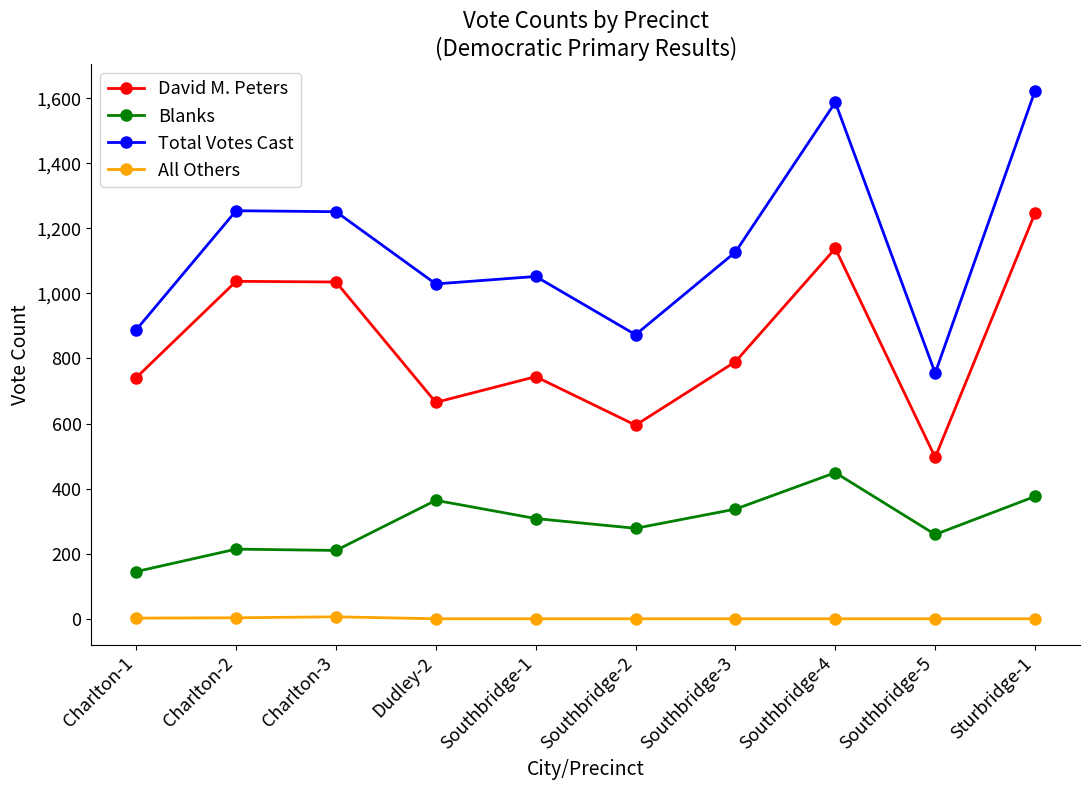

How many categories are shown in the chart?

10